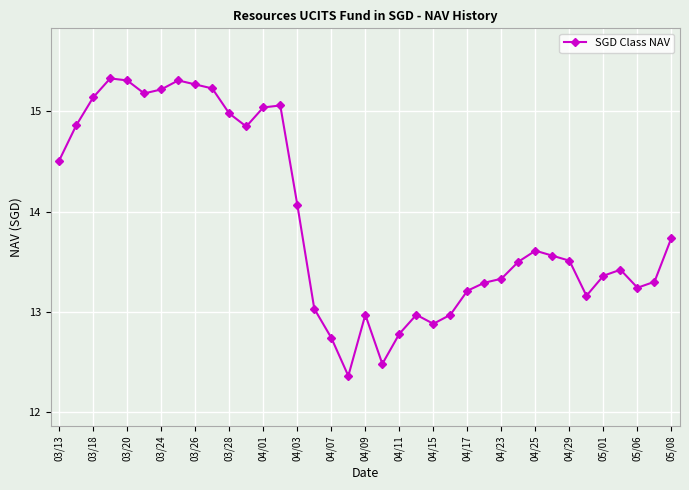

What is the greatest value displayed?

15.3